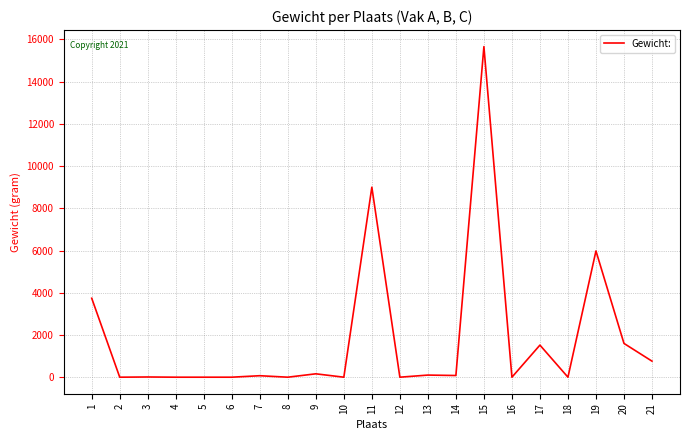

What is the maximum value shown in the chart?

15660